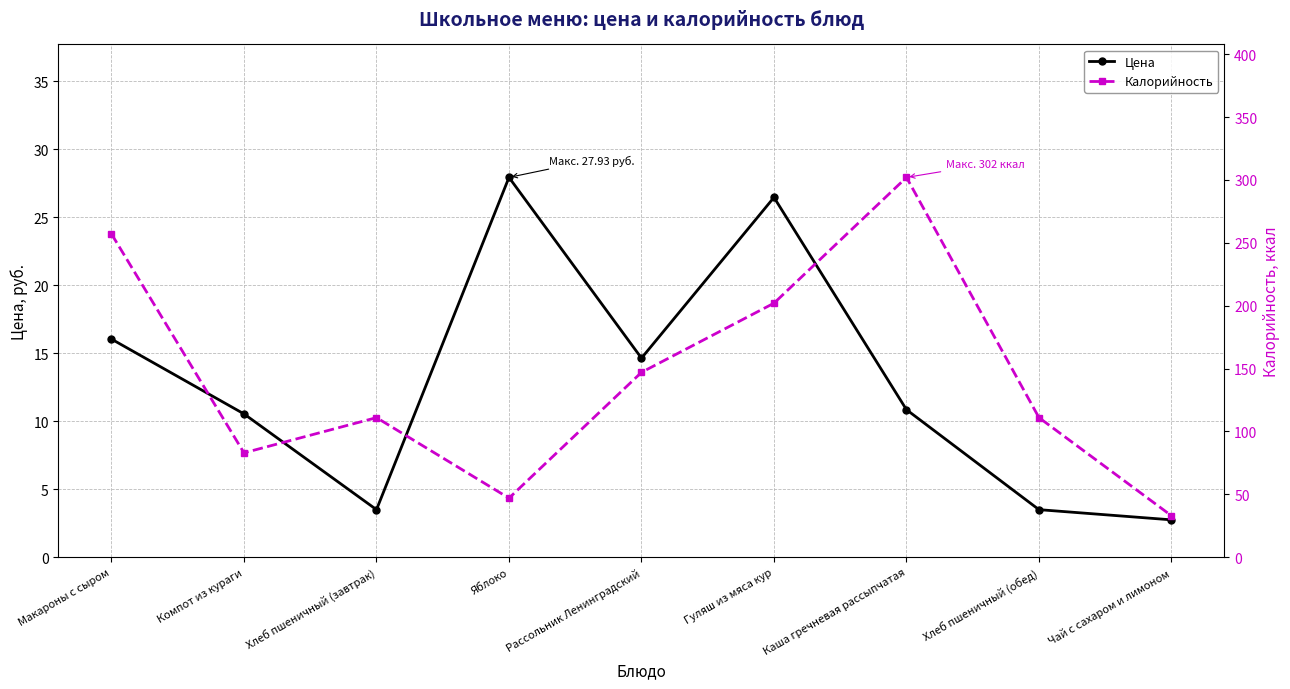

Between Хлеб пшеничный (завтрак) and Хлеб пшеничный (обед), which series saw the biggest shift?

Цена